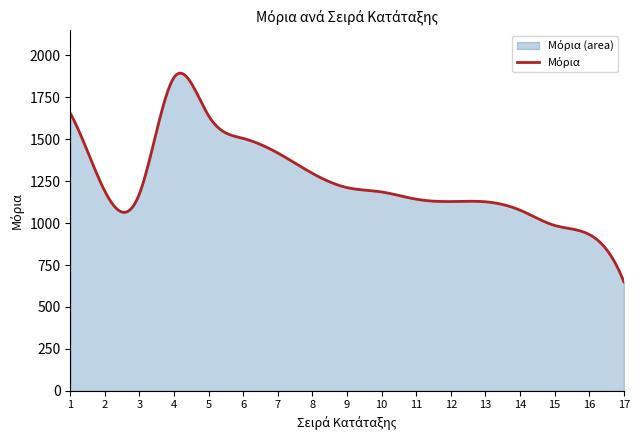

Where does the data first go above 1185?

1